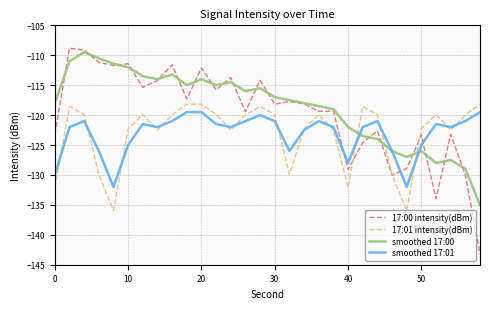

Which series ends up on top after the final intersection of 17:01 intensity(dBm) and smoothed 17:00?

17:01 intensity(dBm)